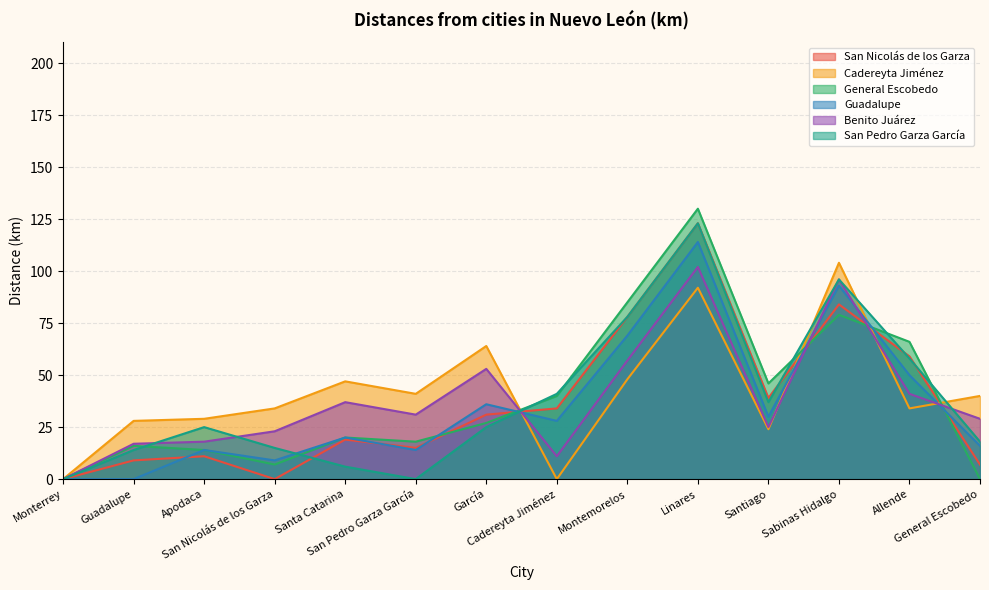

Between Monterrey and Allende, which is larger?

Allende